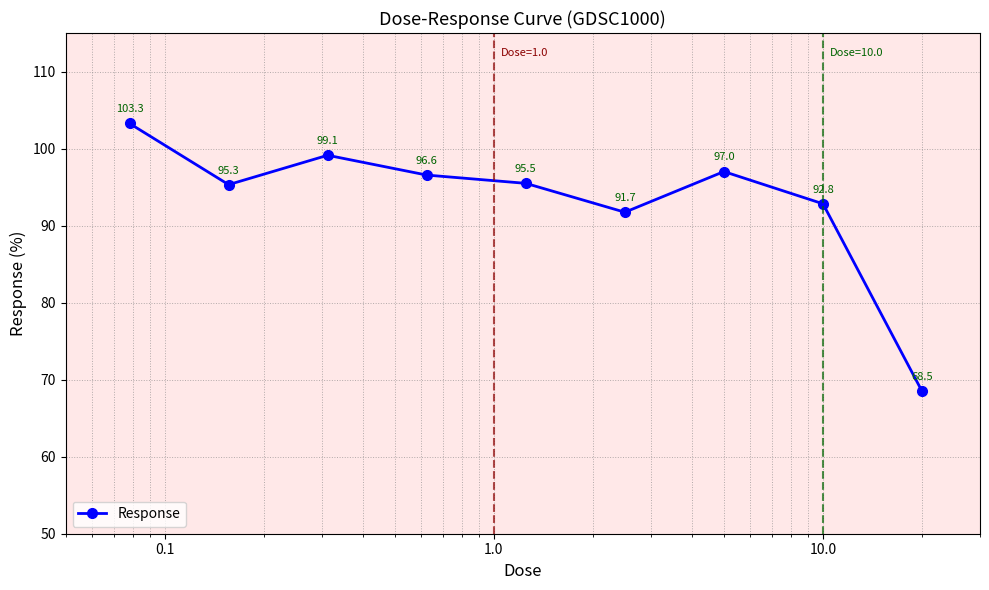

How many data points are less than 95?

3